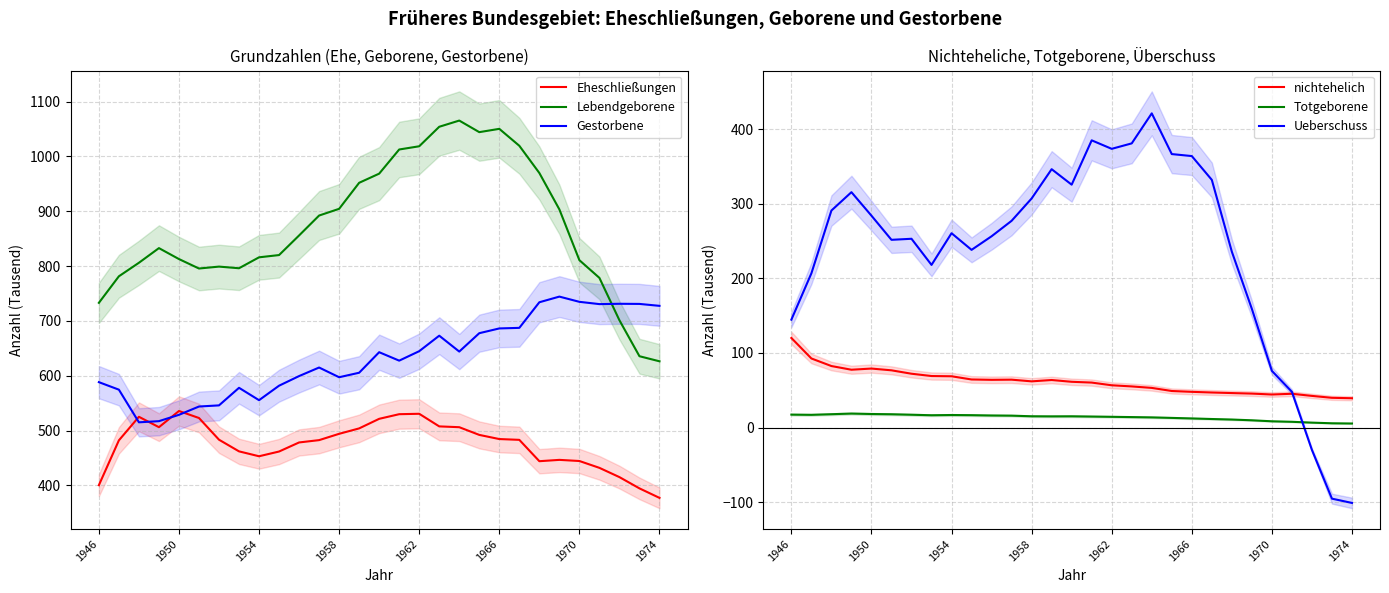

Is it true that Lebendgeborene equals 1384.8 at 1970?

False